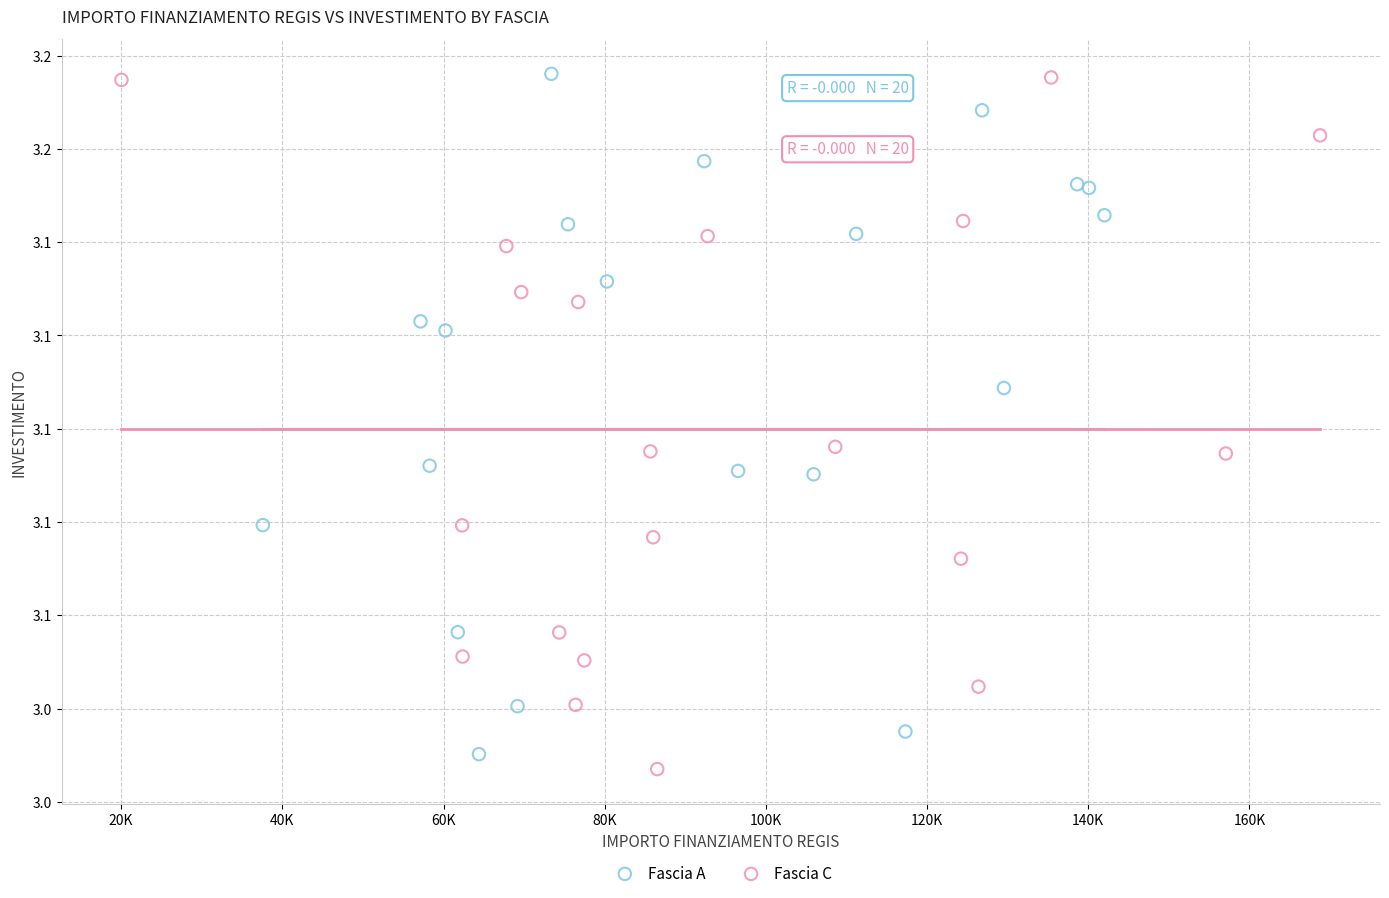

What are all the series names shown in the legend?

Fascia A, Fascia C